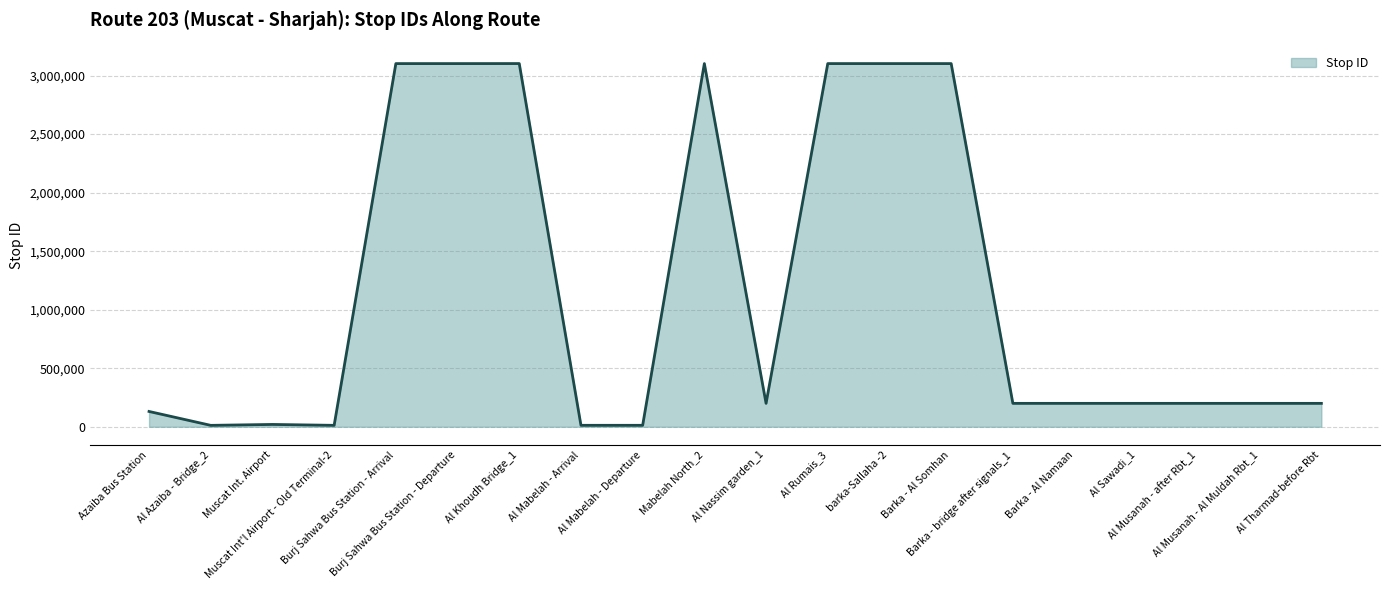

Count the number of data series in this chart.

1